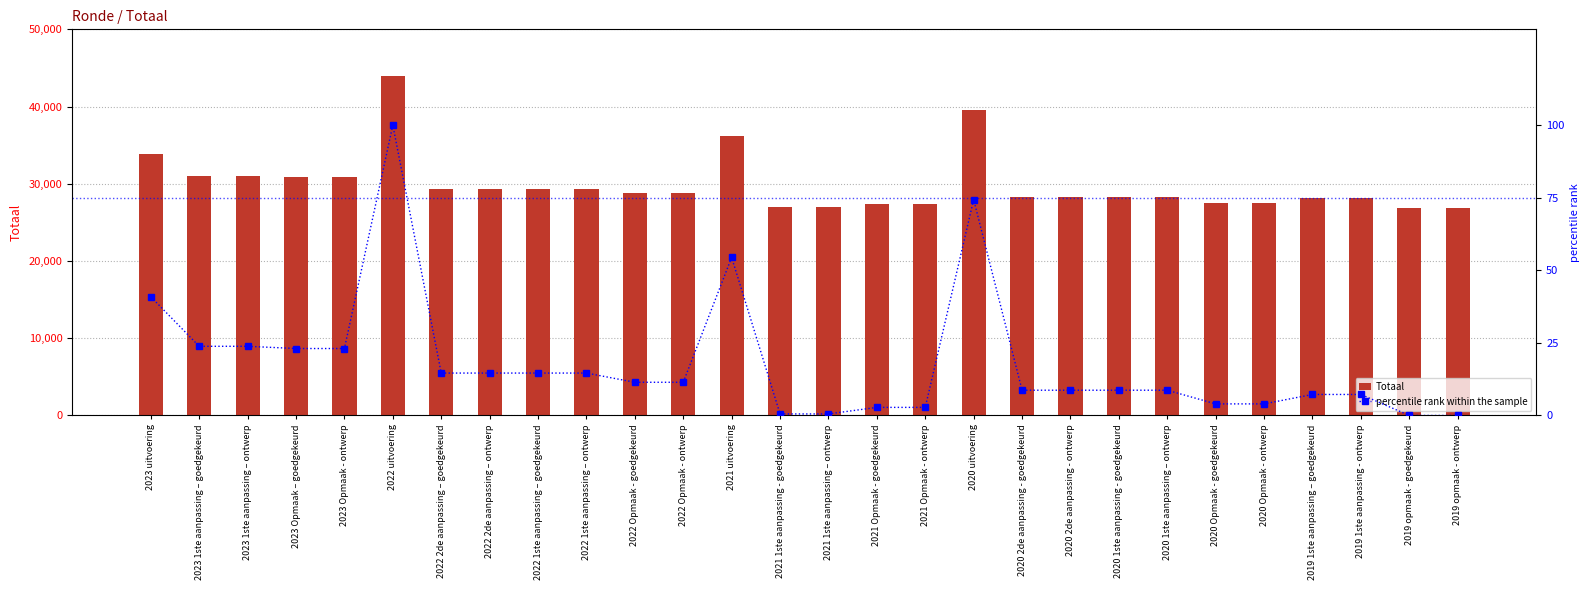

How many series are shown in this chart?

2